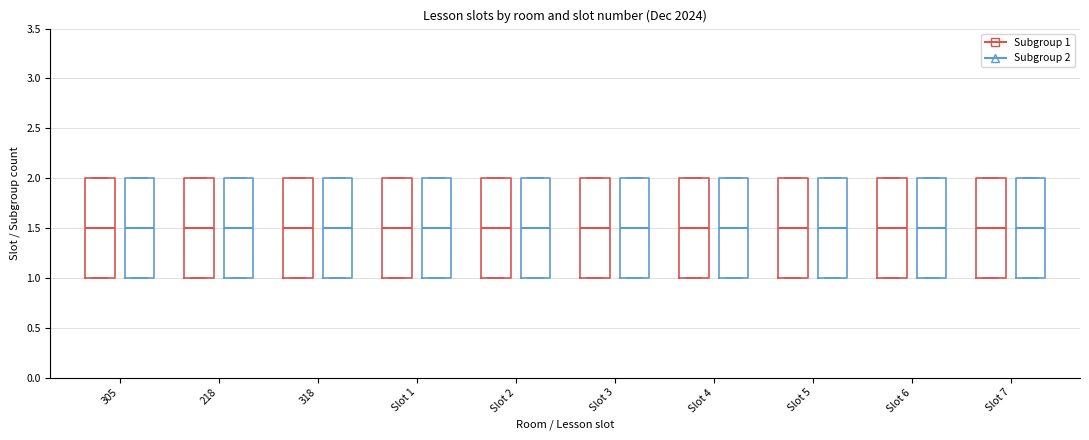

Where is the lower edge of the box for Slot 6 (Subgroup 2) on the y-axis? The values are not printed on the chart, so give them approximately, as read against the axis.

1.0